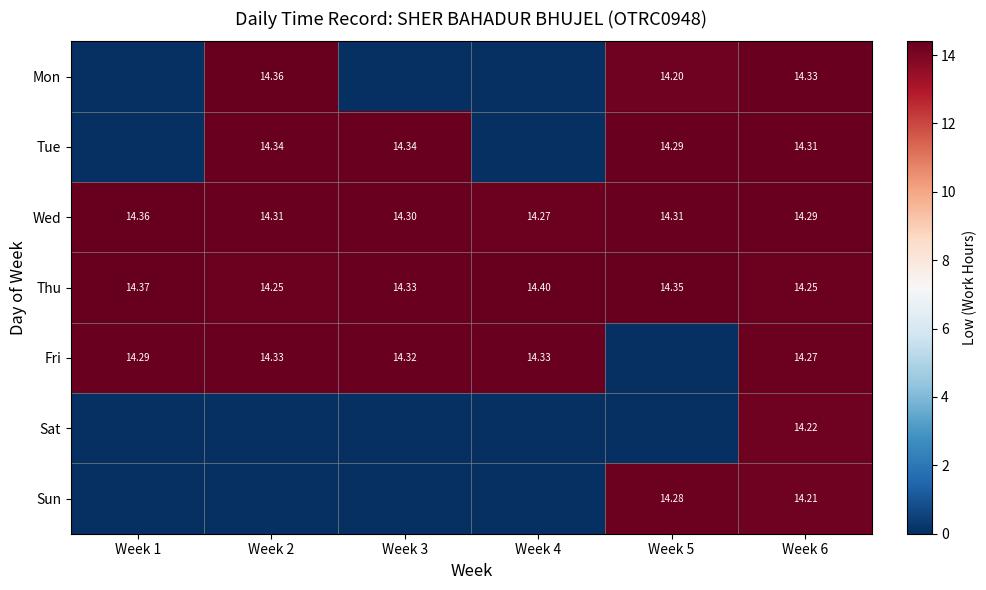

What is the difference between the highest and lowest values at Week 6?

0.1